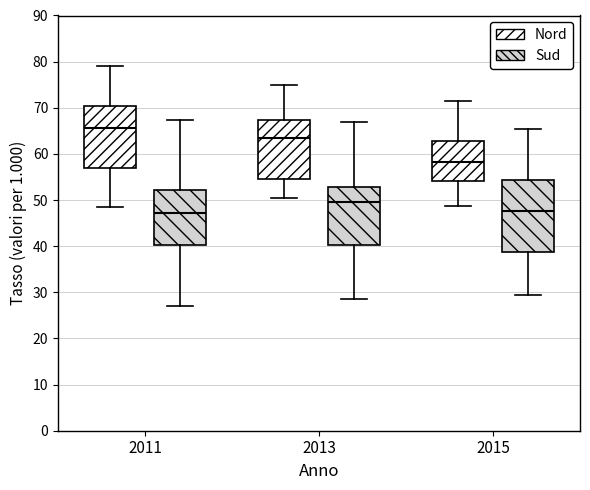

Comparing the boxes themselves (not the whiskers), which one is the tallest?

2015 (Sud)